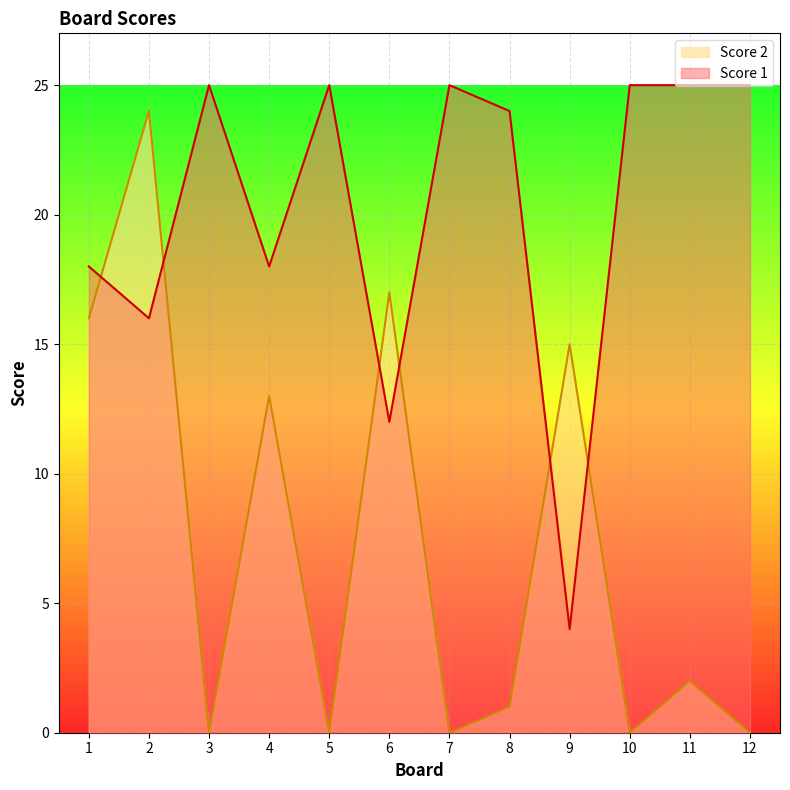

Between 10 and 6, which is larger?

6